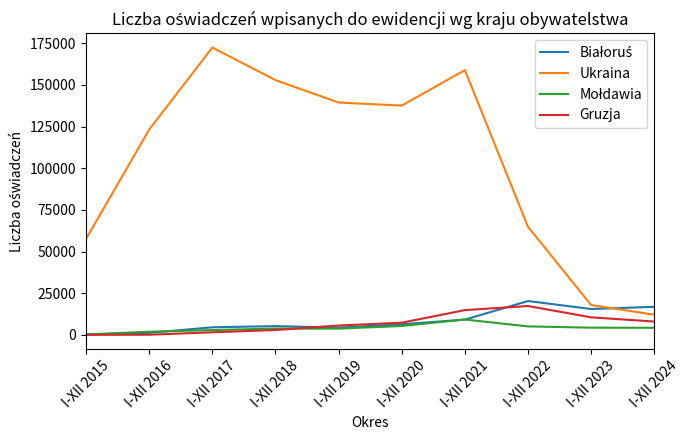

Which series has the largest range (max minus min)?

Ukraina